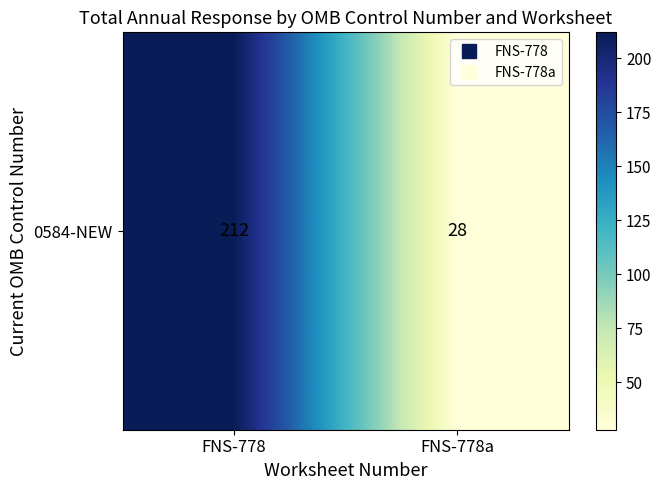

List the labels in order of value, smallest first.

FNS-778a, FNS-778